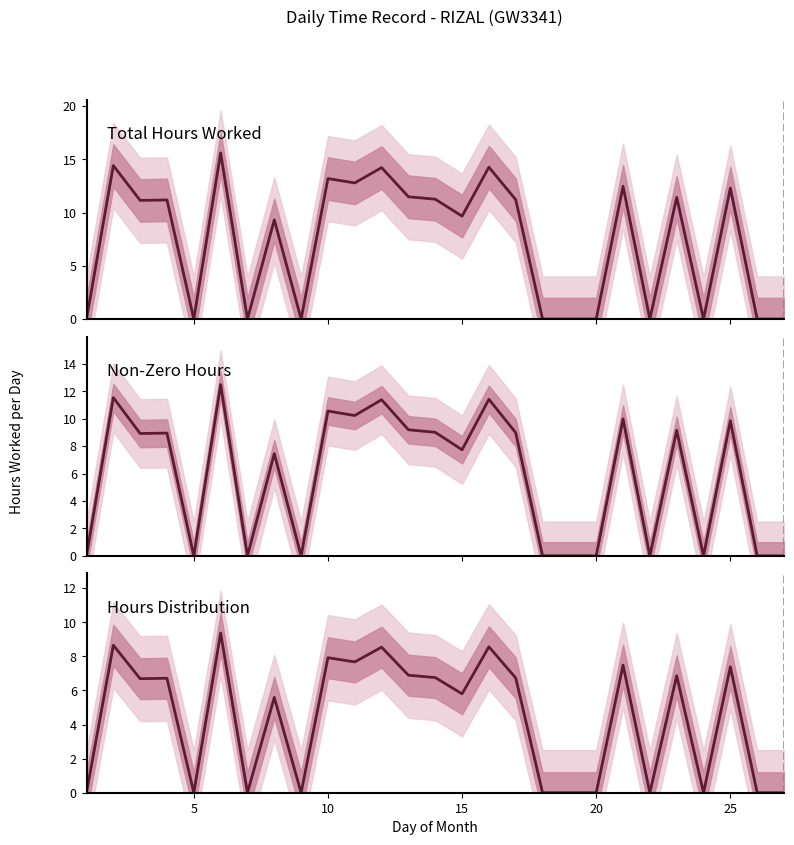

What is the sum of all Non-Zero Hours values?

156.8